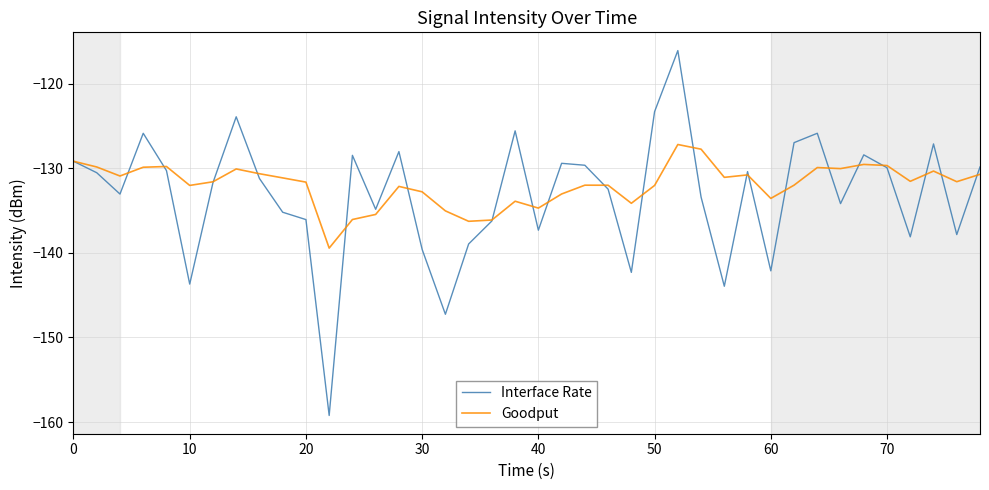

What is the minimum value shown in the chart?

-159.2